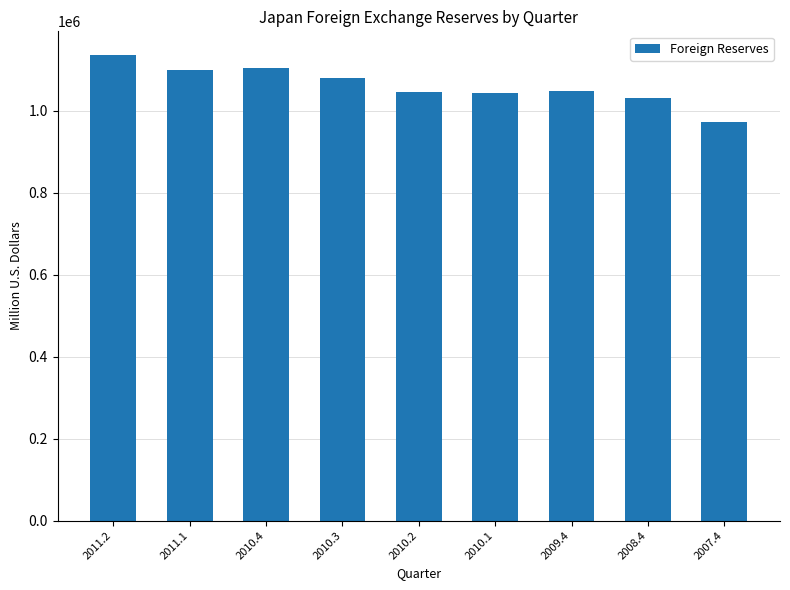

Which has a higher value, 2010.4 or 2009.4?

2010.4